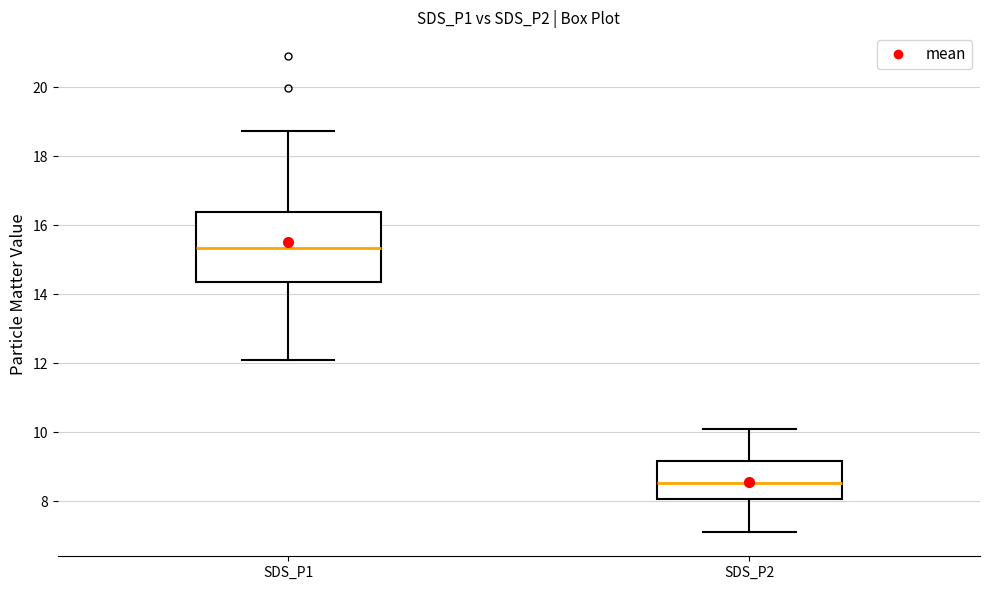

Reading left to right, read every box against the y-axis: the position of its median line, the range the box covers, and the ends of its whiskers. The values are not printed on the chart, so give them approximately, as read against the axis.

SDS_P1: median 15.4, box 14.4 to 16.4, whiskers 12.2 to 18.8
SDS_P2: median 8.6, box 8.0 to 9.2, whiskers 7.2 to 10.2